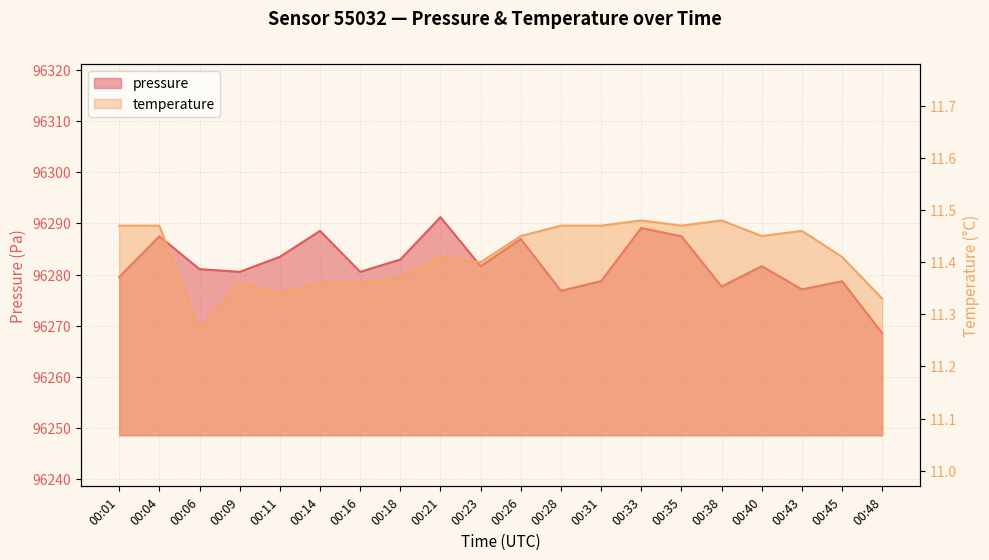

How many temperature values are between 11 and 12?

20